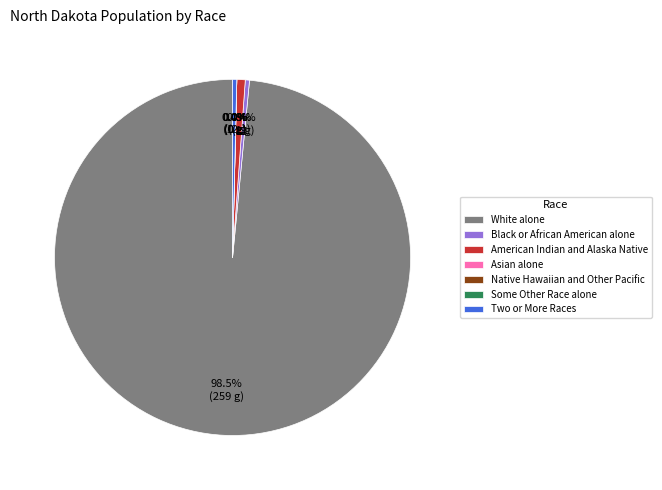

Is White alone the majority of the pie?

Yes